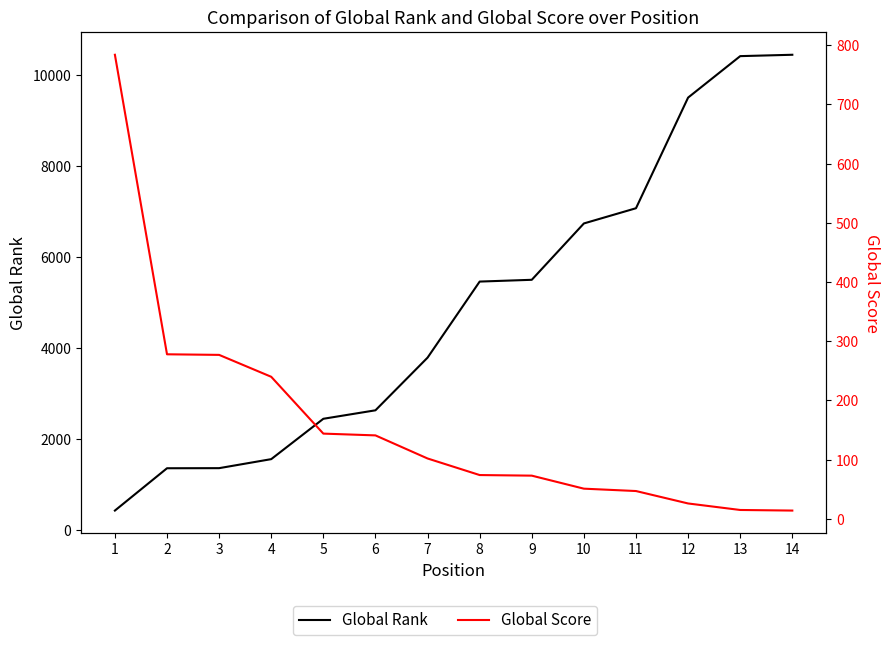

Where does the Global Rank series first go above 5463?

9